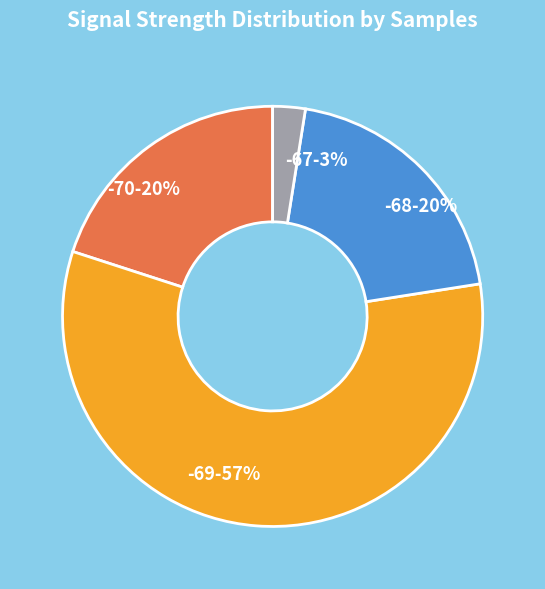

To the nearest percent, what portion does -68-20% represent?

20%